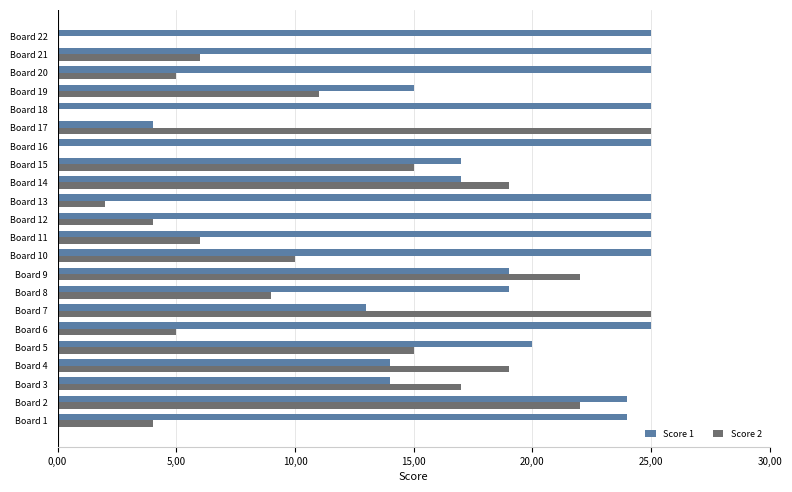

What are all the series names shown in the legend?

Score 1, Score 2